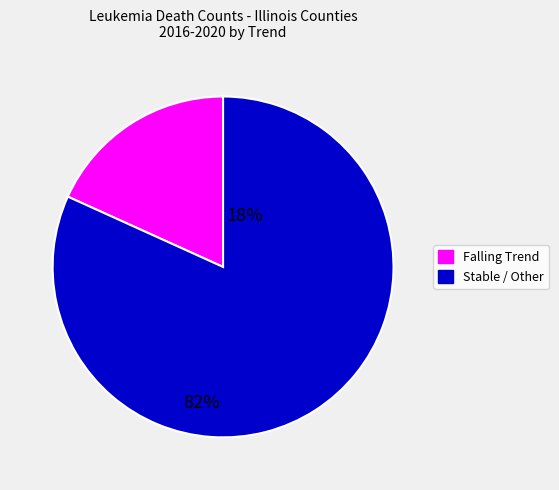

How many slices are in this pie chart?

2